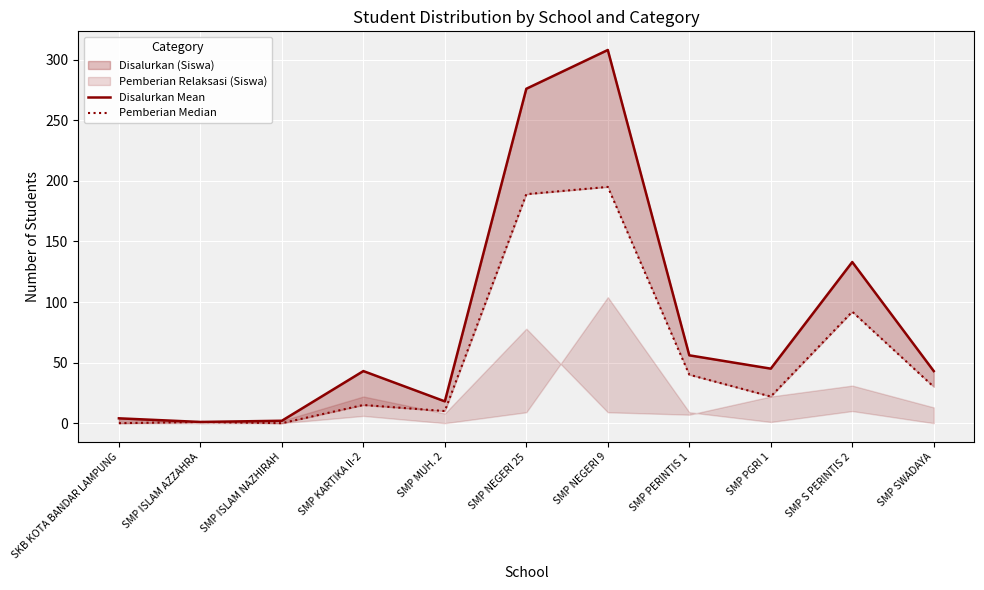

Which label corresponds to the smallest value in the chart?

SKB KOTA BANDAR LAMPUNG